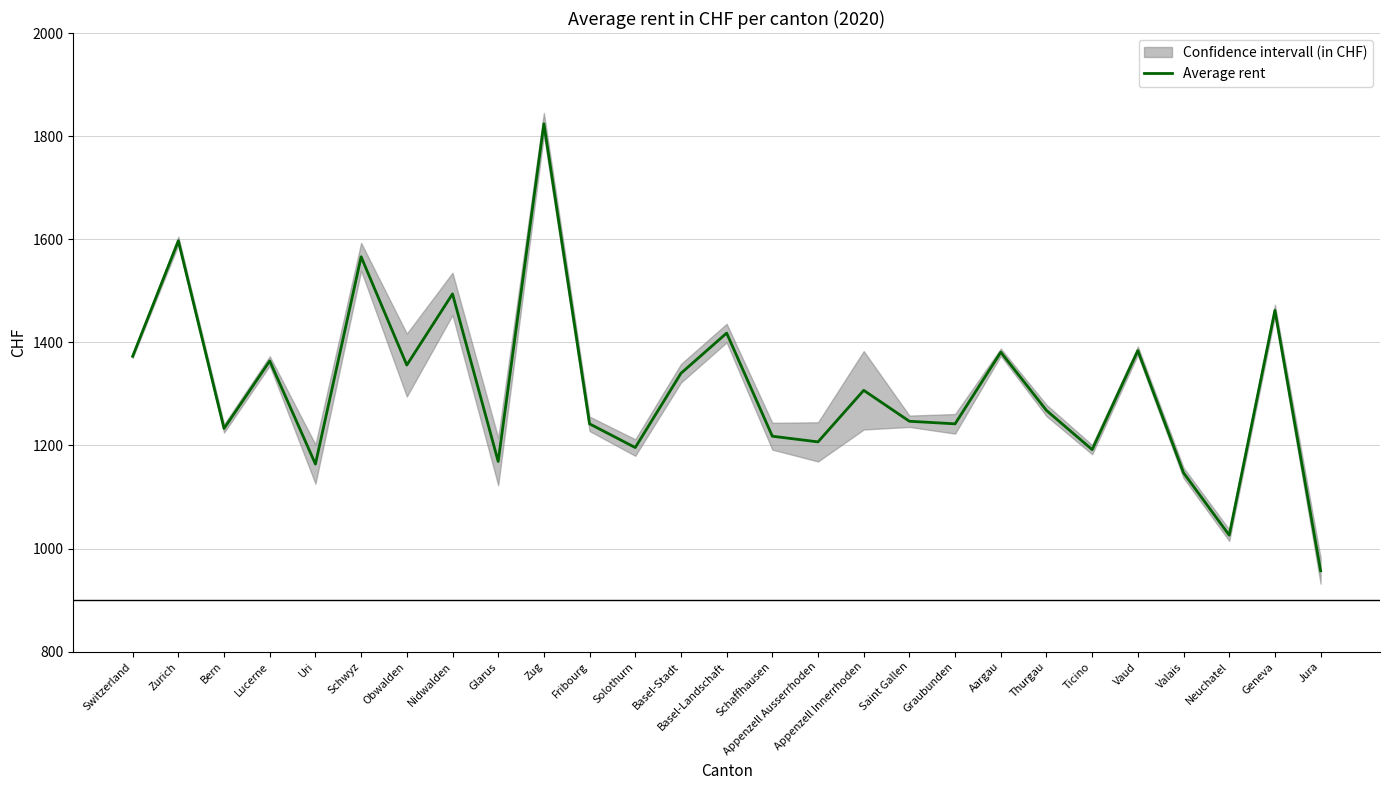

At which label is the value closest to 1390?

Vaud